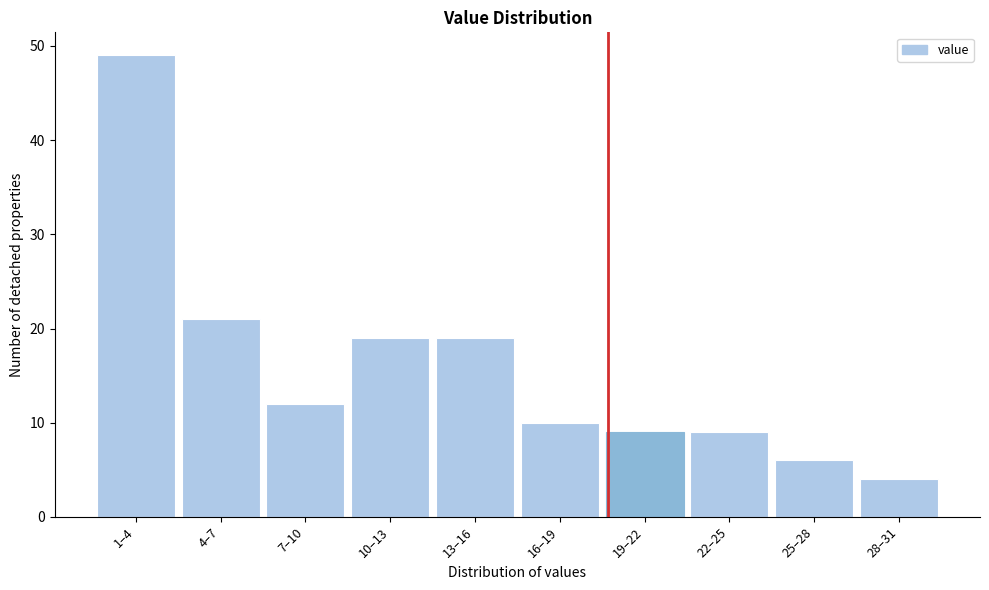

Reading left to right, list all the values displayed in this chart.

49	21	12	19	19	10	9	9	6	4